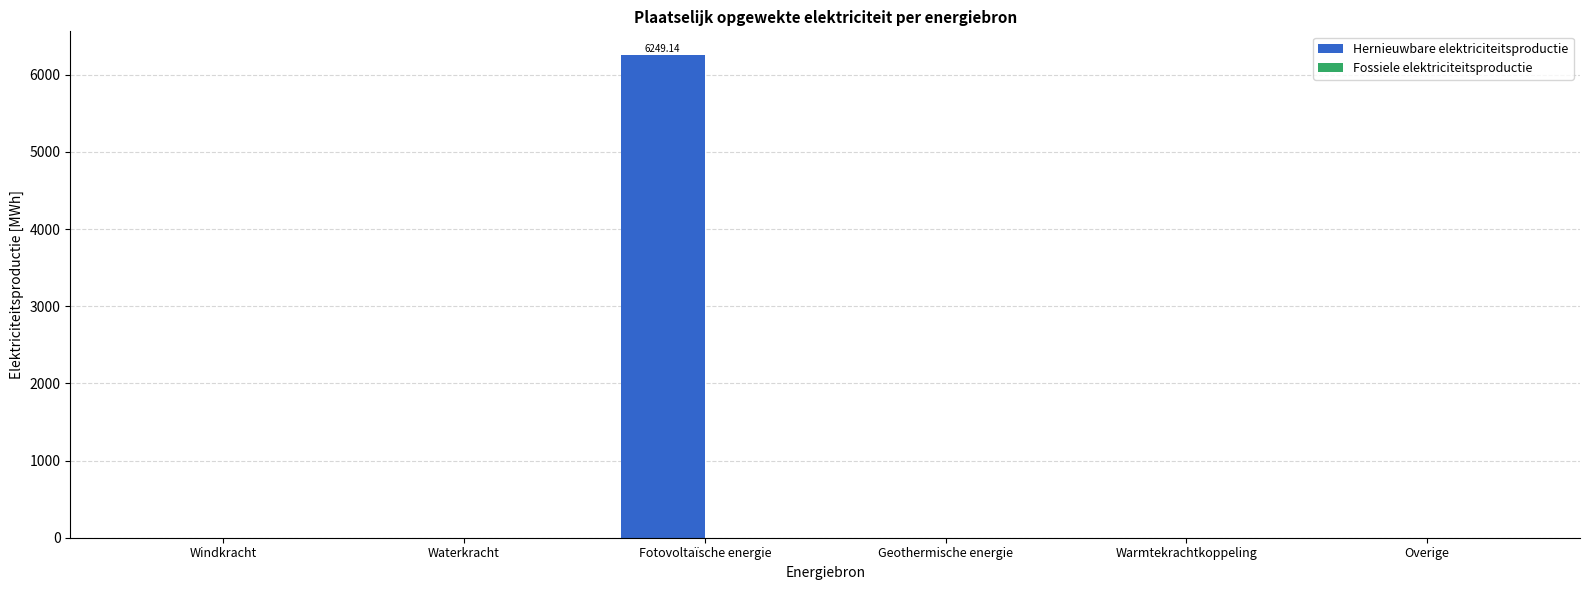

At which category does the chart reach its peak across all series?

Fotovoltaïsche energie